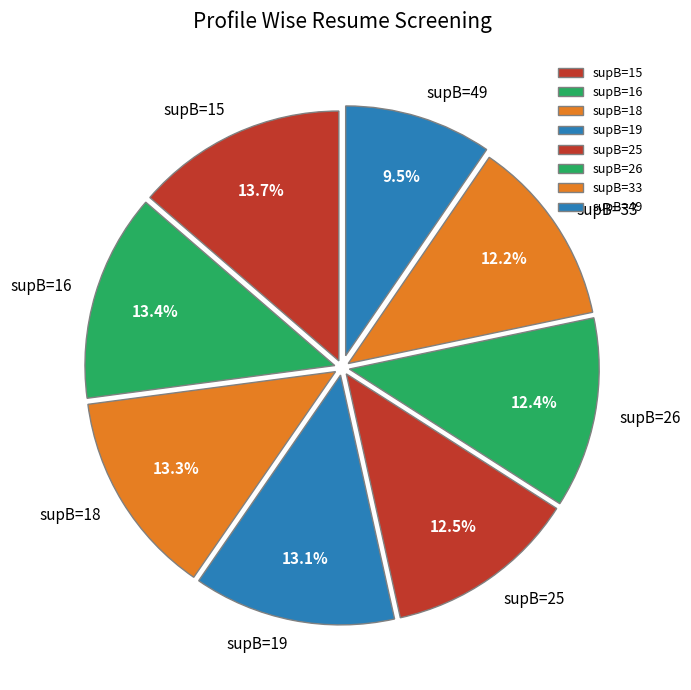

To the nearest percent, what is the average slice percentage?

12%